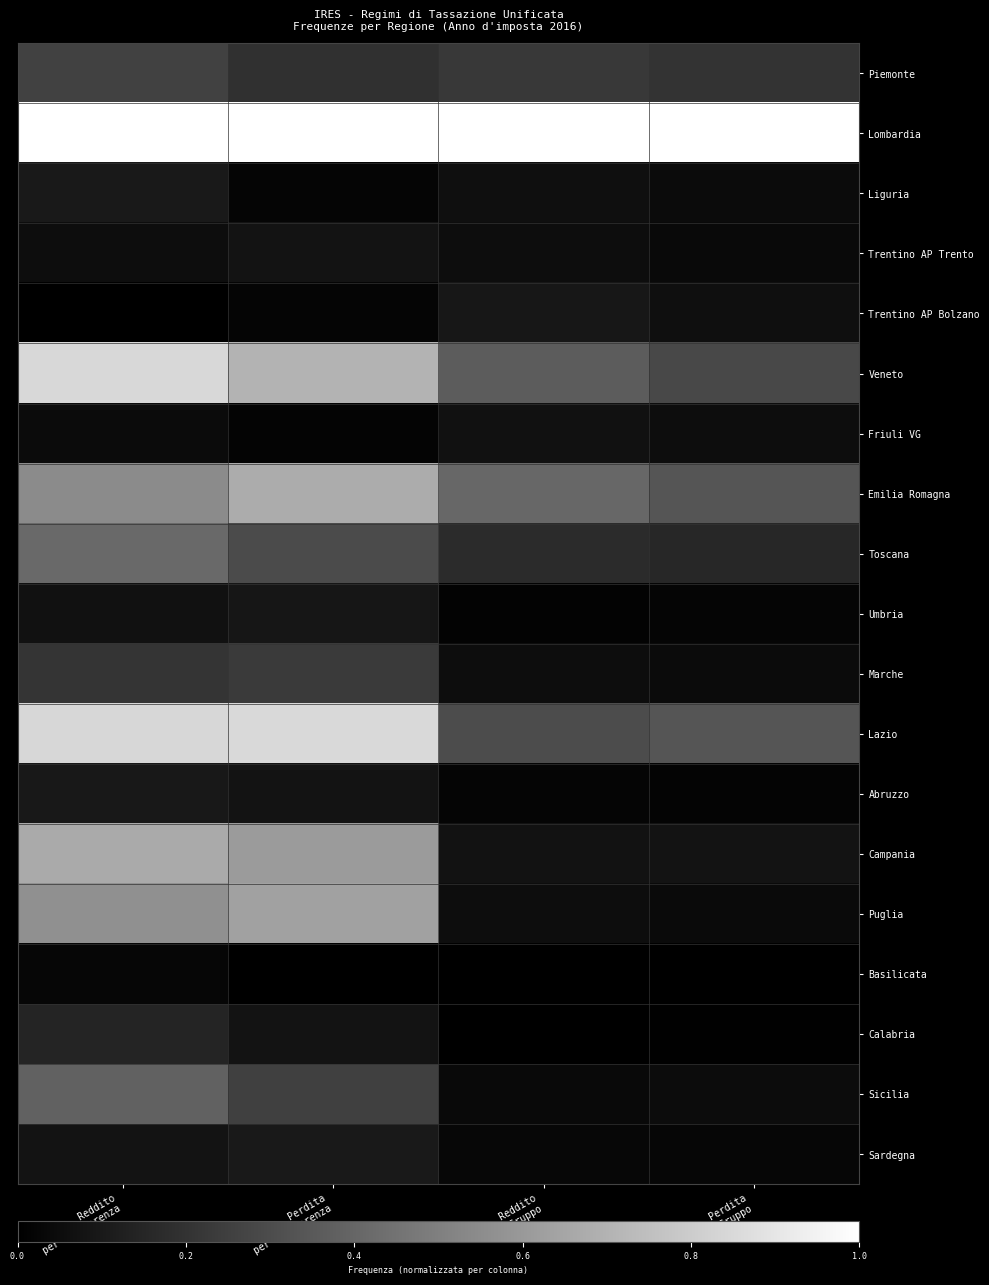

What is the maximum value shown in the chart?

1.0